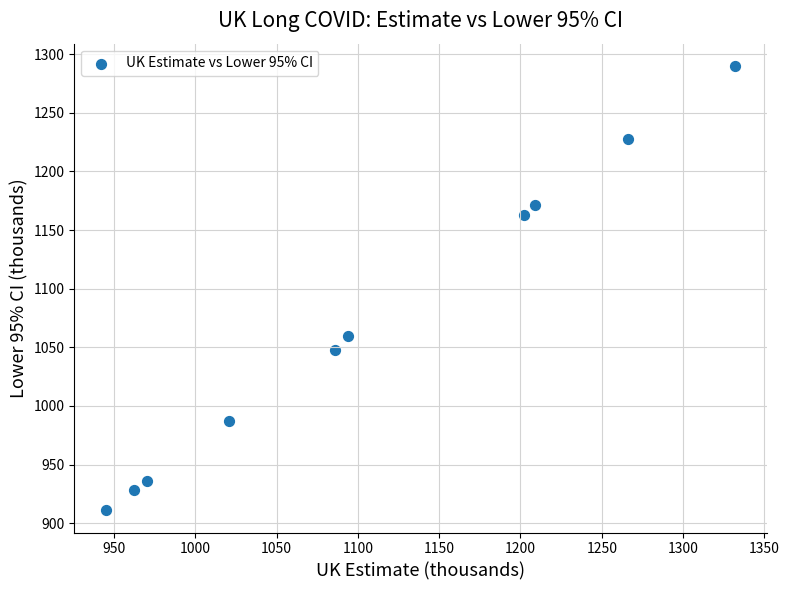

What Y value in the scatter plot is closest to 1100?

1060